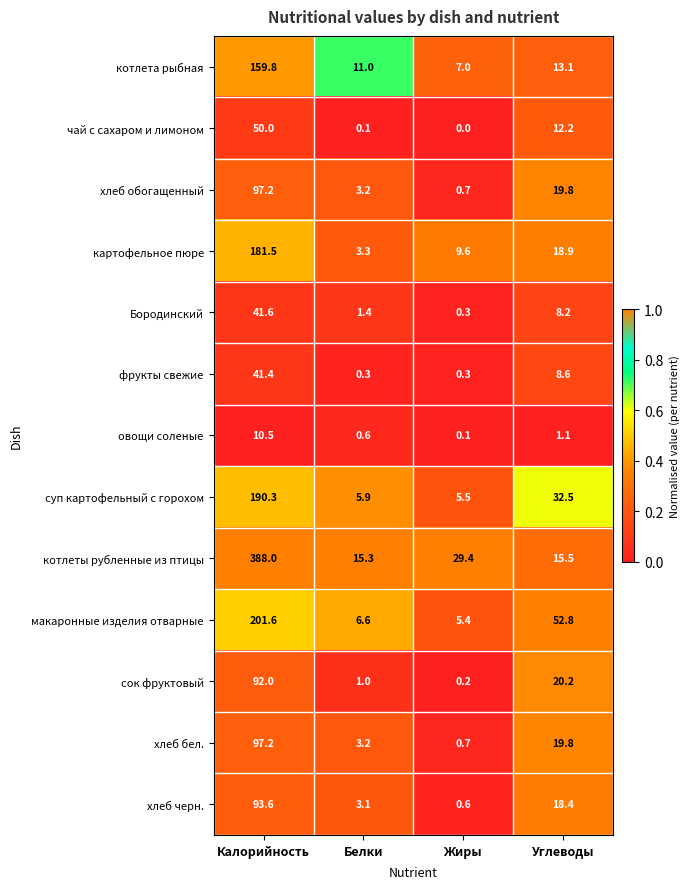

True or false: хлеб бел. has a value of 4.4 at Белки.

False